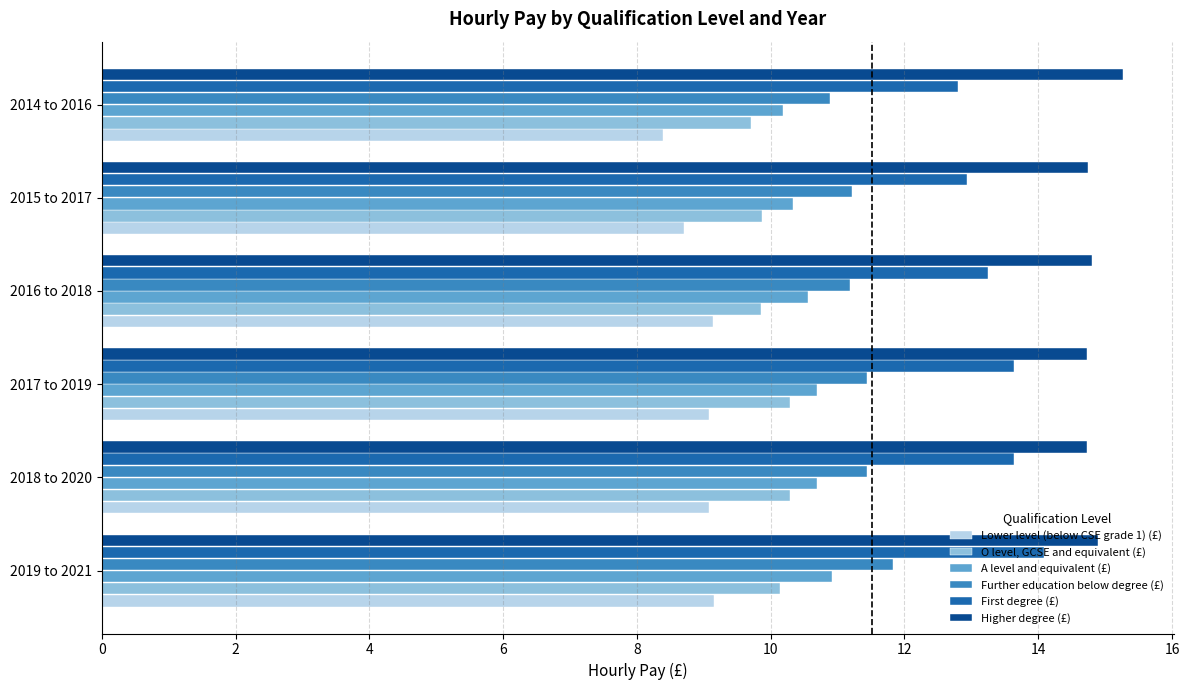

The Higher degree (£) series shows 3.3 at 2015 to 2017. True or false?

False